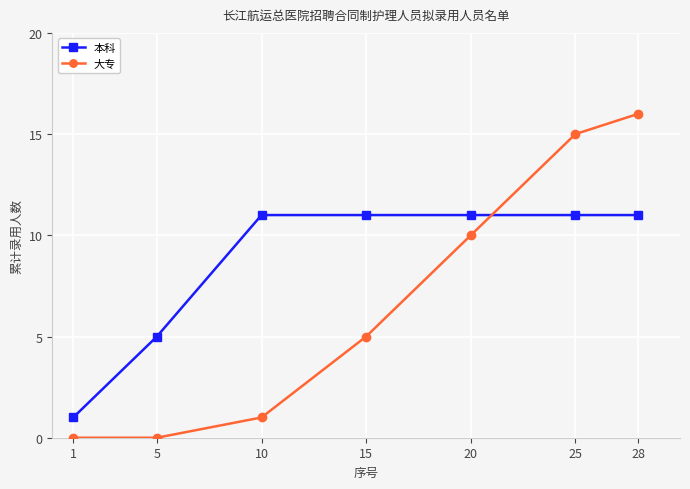

What is the approximate value of 大专 at 25?

15